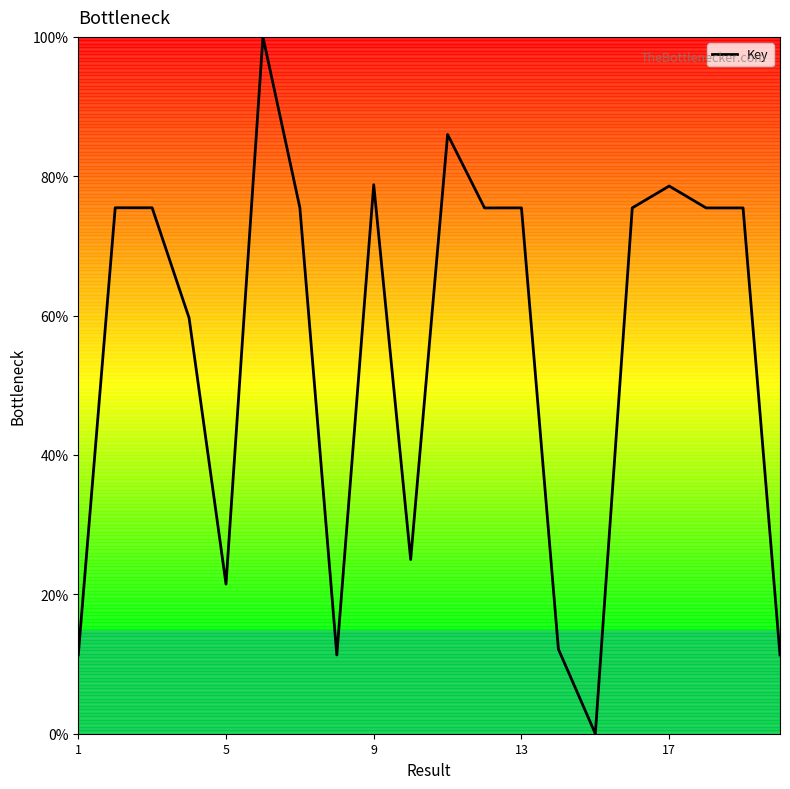

How many values are below 75?

8